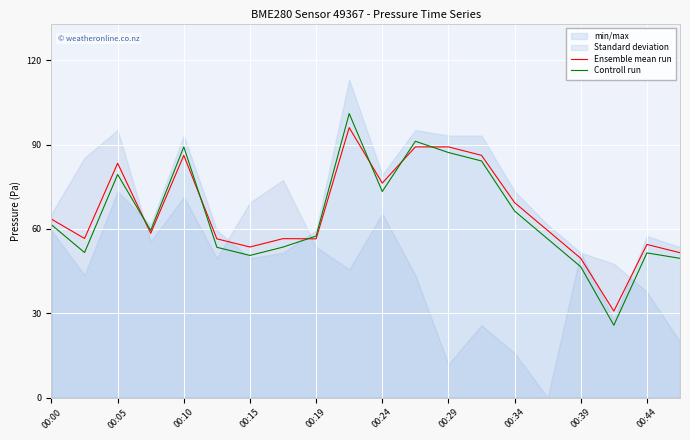

The value of Controll run at 00:24 is 73.3. True or false?

True